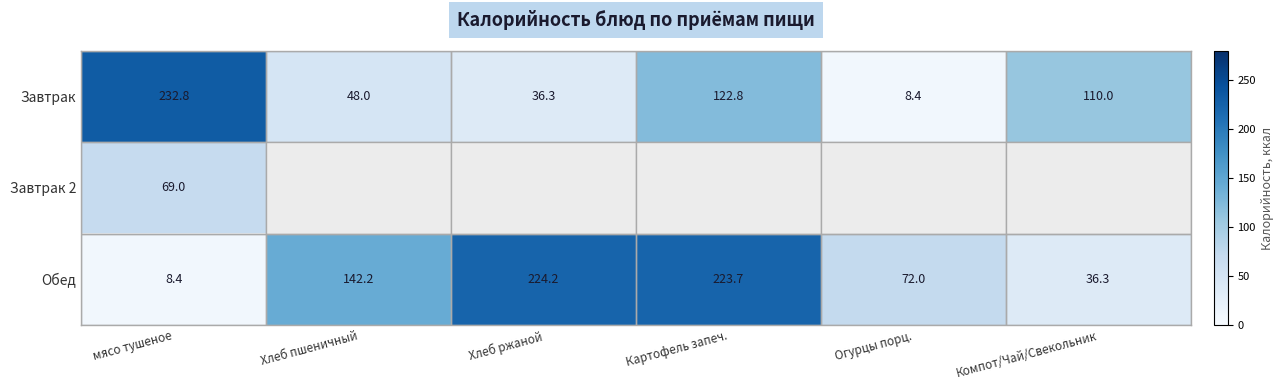

Rank the categories by Завтрак value from lowest to highest.

Огурцы порц., Хлеб ржаной, Хлеб пшеничный, Компот/Чай/Свекольник, Картофель запеч., мясо тушеное